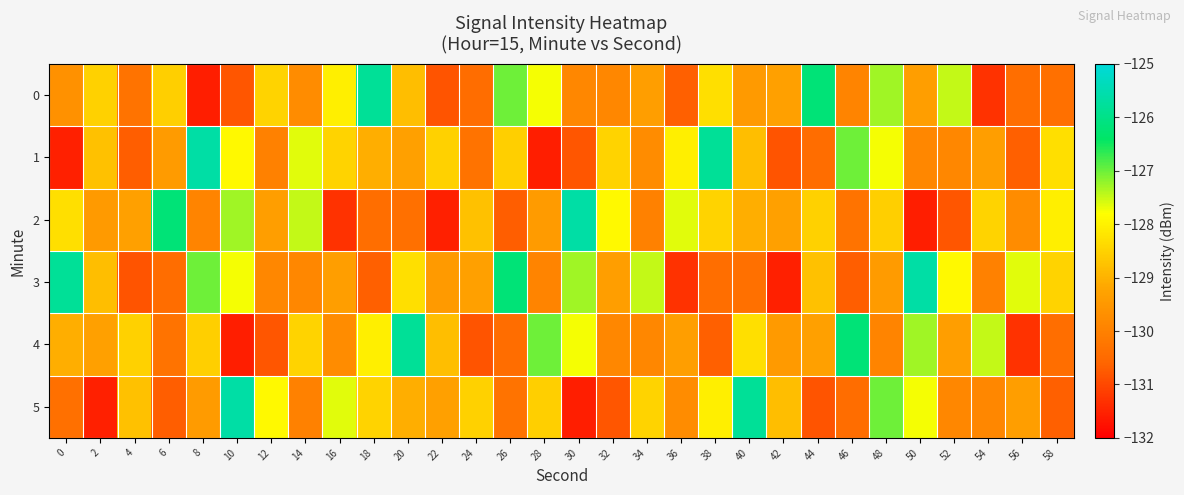

Which series has the largest range (max minus min)?

1